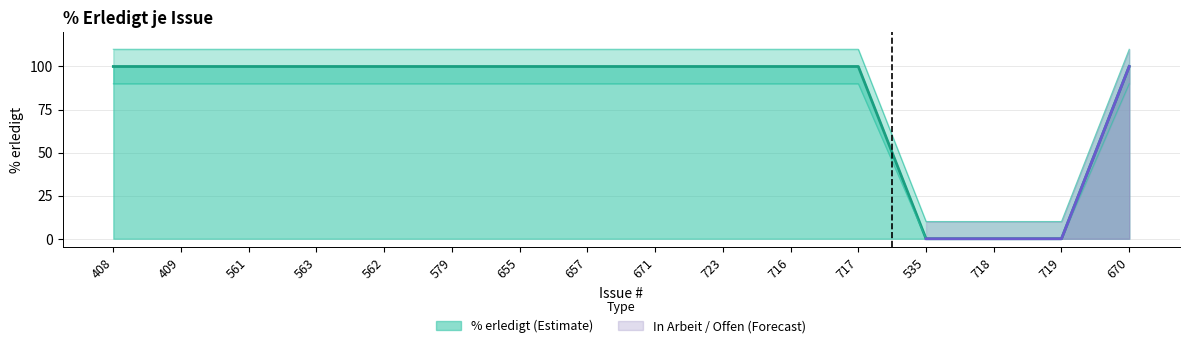

Does the chart have visible grid lines?

Yes